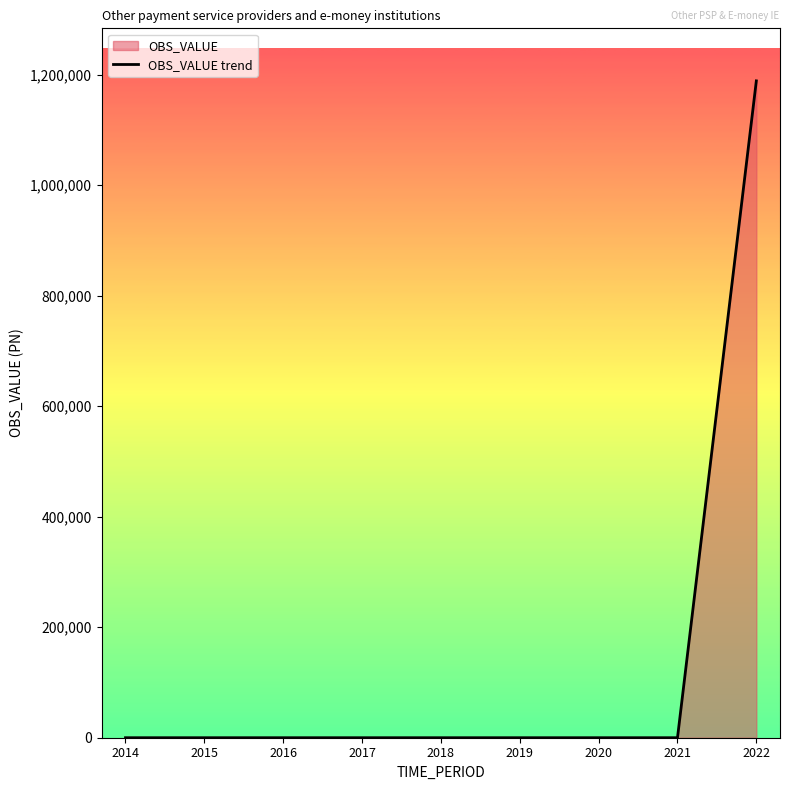

Where is the data nearest to the value 594293?

2014